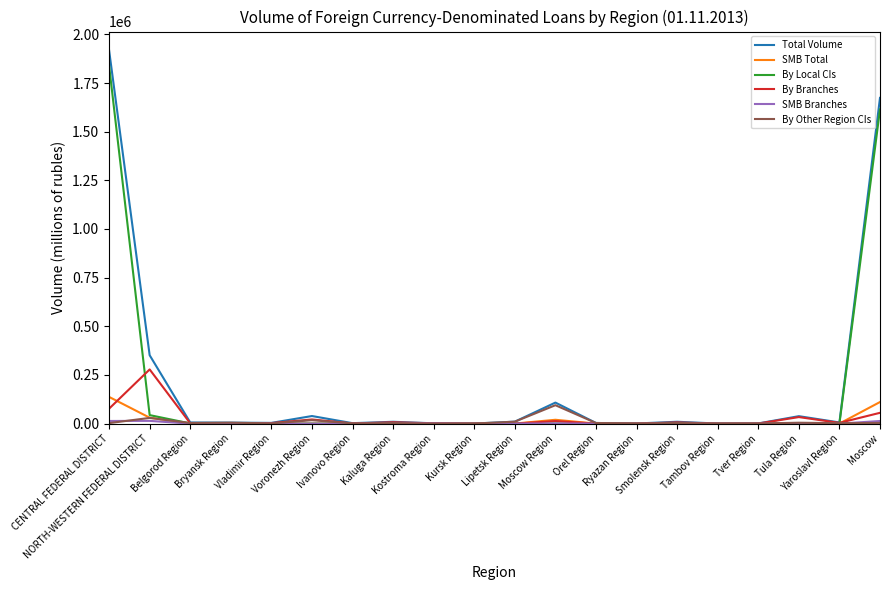

At which label does By Local CIs first exceed 29?

CENTRAL FEDERAL DISTRICT